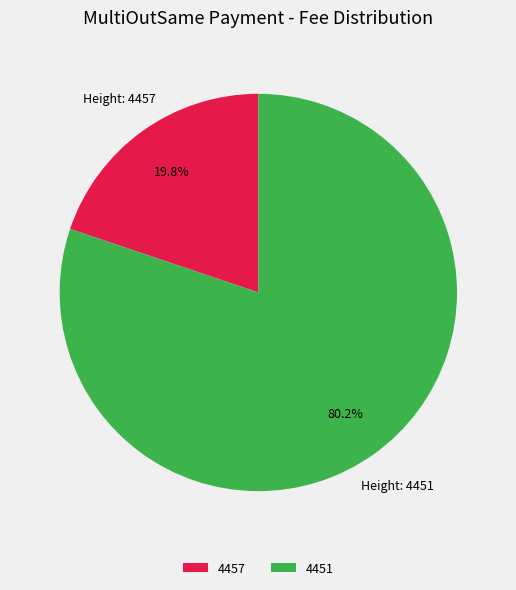

The 4451 slice represents 74% of the pie. True or false?

False